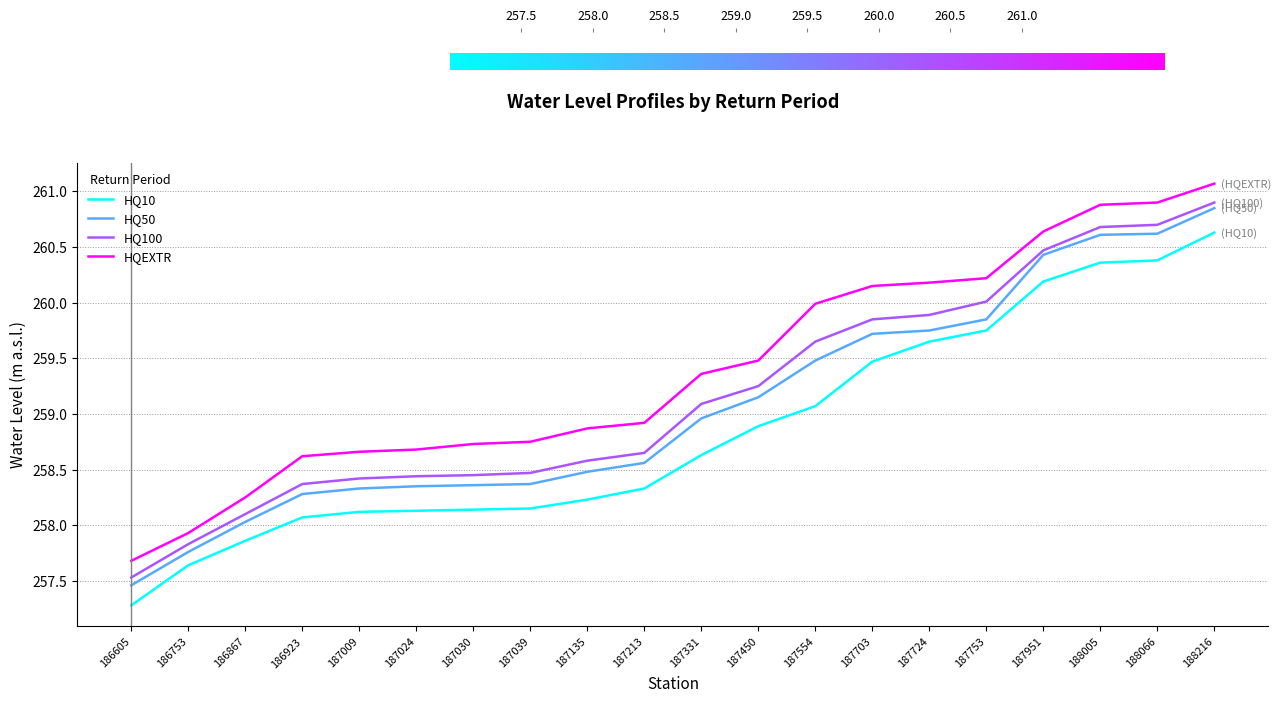

What is the sum of the HQ10 values at 187039 and 187951?

518.3